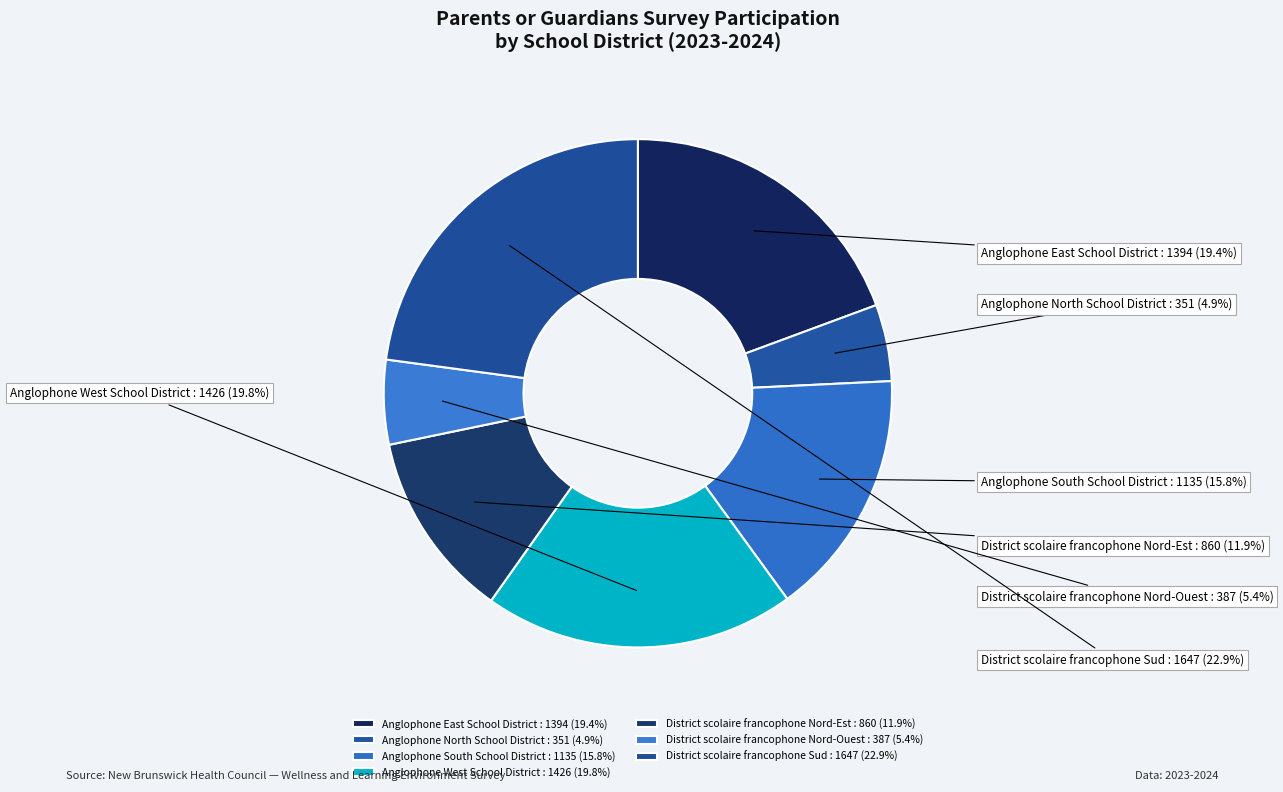

To the nearest percent, what percentage of the pie is District scolaire francophone Nord-Est?

12%